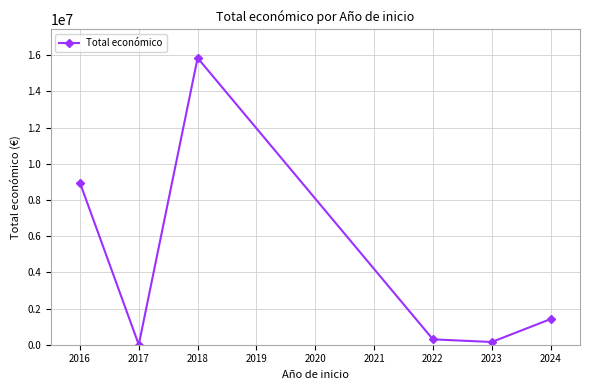

Is this an area chart (filled region under the line)?

No